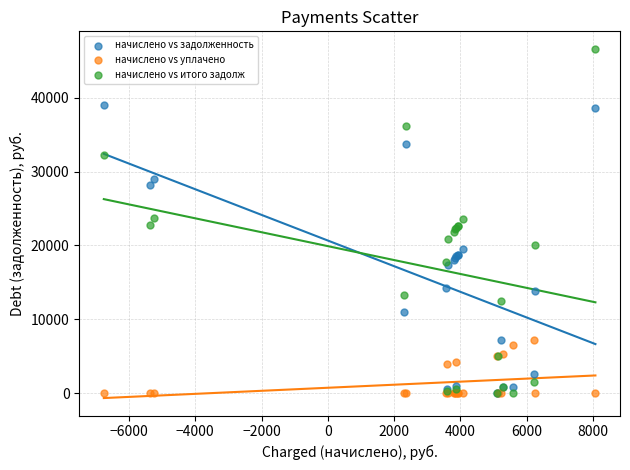

Which series has the largest Y range (max minus min)?

начислено vs итого задолж